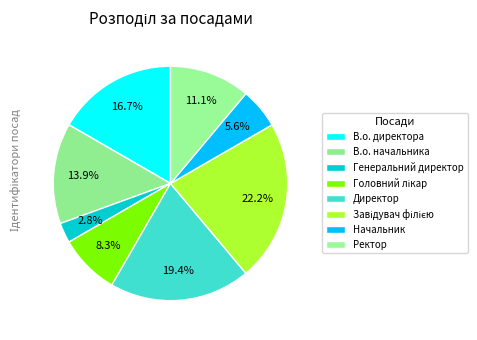

How many slices are in this pie chart?

8